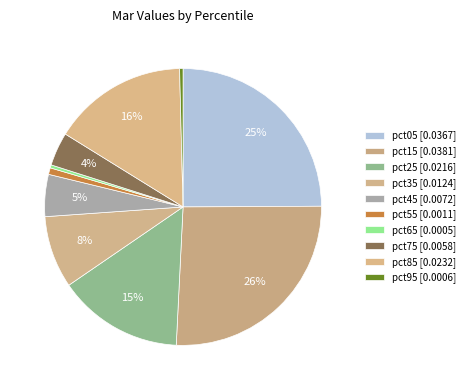

To the nearest percent, what is the average slice percentage?

10%